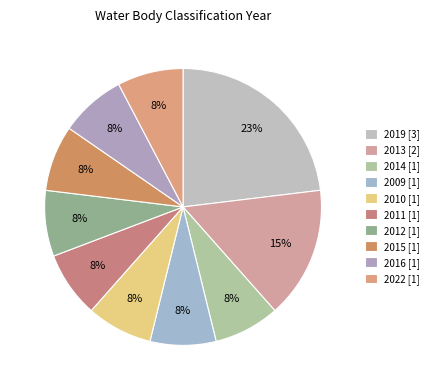

What portion of the pie excludes 2009?

92.3%